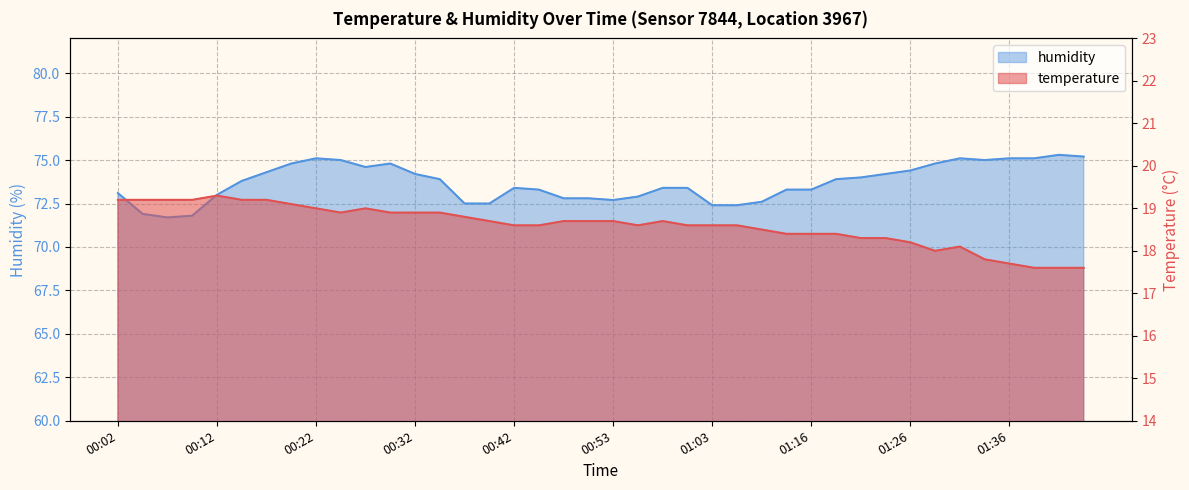

The humidity series shows 72.8 at 00:51. True or false?

True